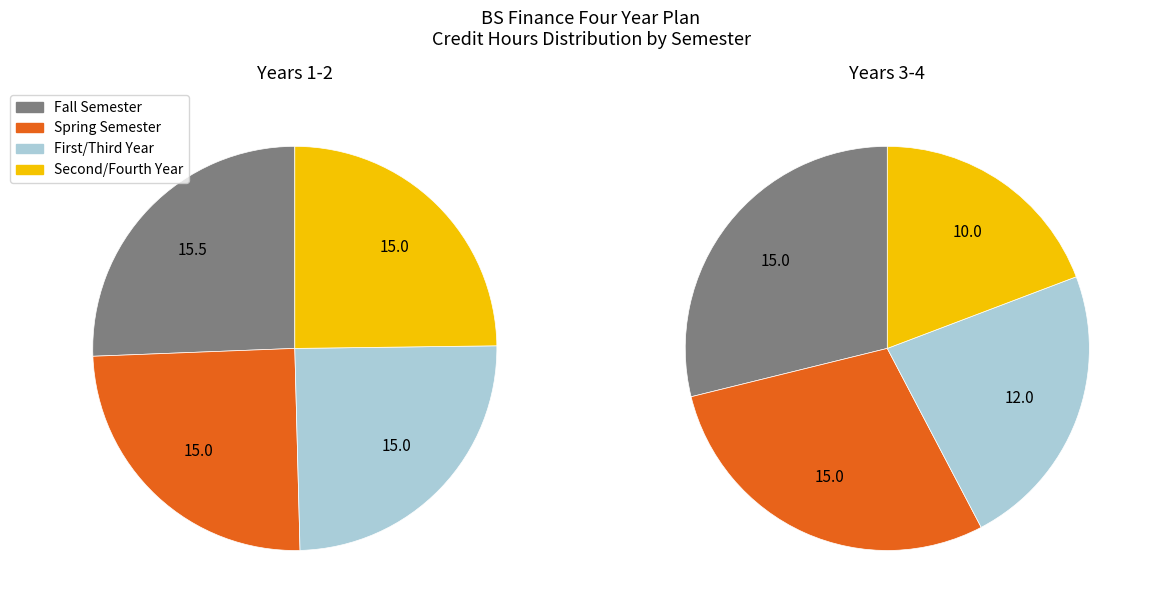

How many slices are in this pie chart?

8